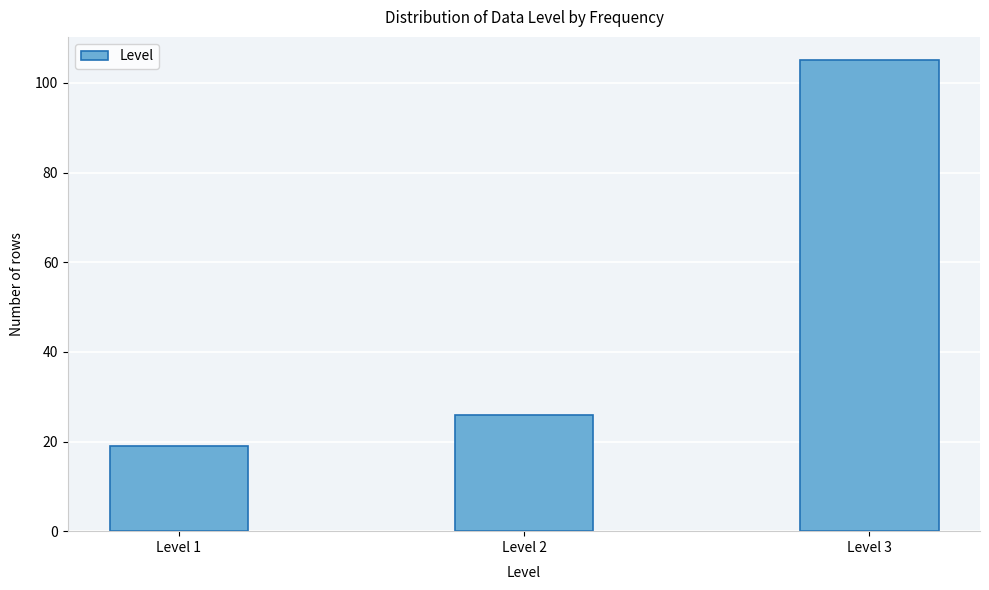

Reading left to right, extract all data points from this chart.

19	26	105